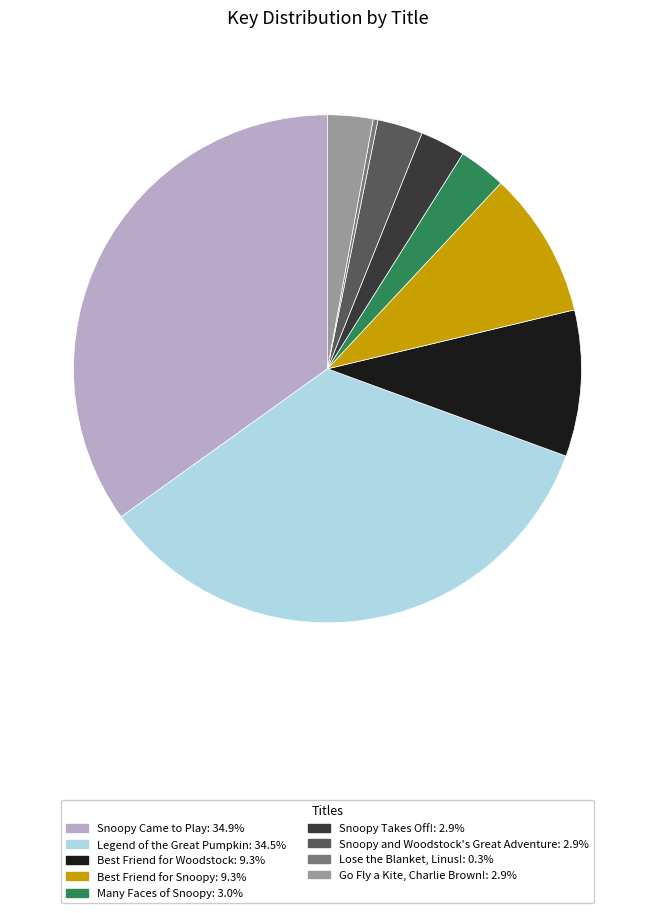

Do Best Friend for Snoopy and Go Fly a Kite, Charlie Brown! together represent more than half of the pie?

No